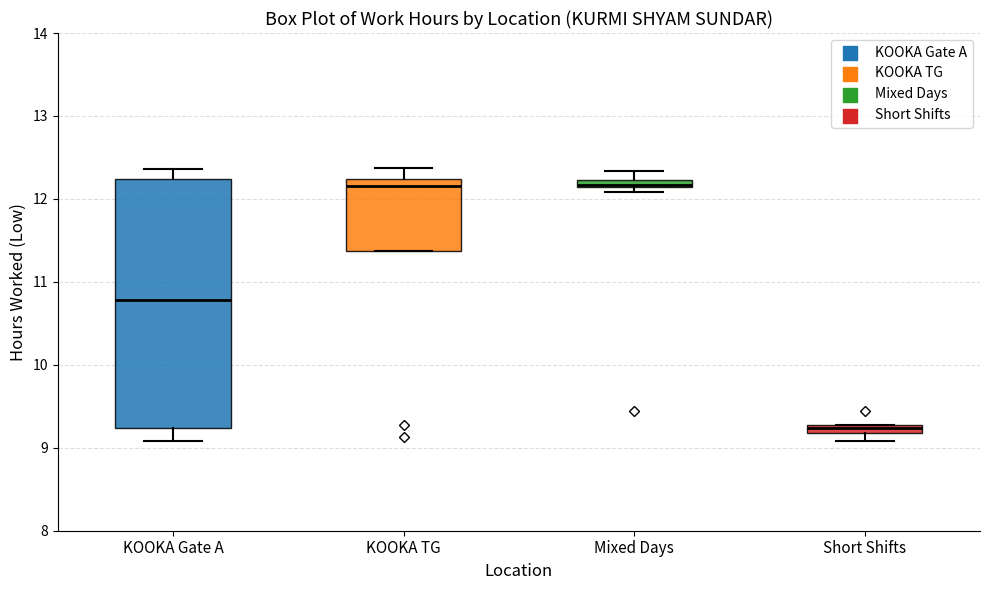

Where is the upper edge of the box for KOOKA TG on the y-axis? The values are not printed on the chart, so give them approximately, as read against the axis.

12.2